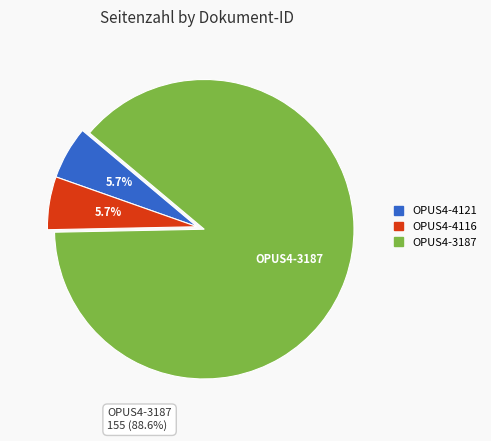

Which slice is the largest?

OPUS4-3187